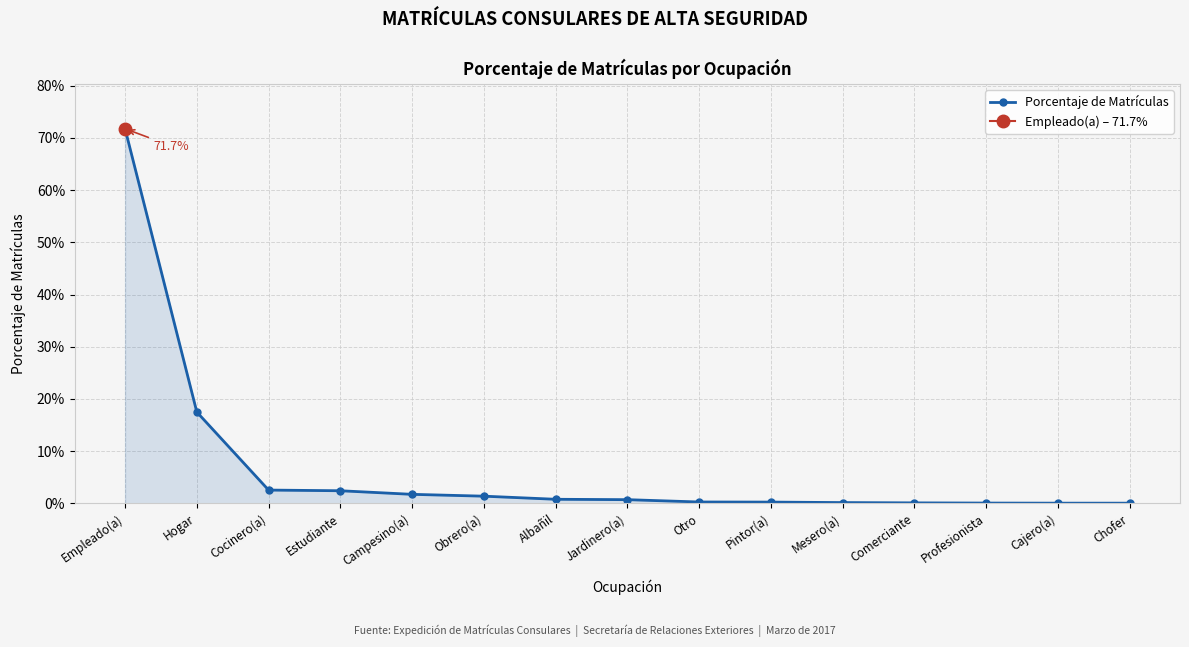

At which category does the chart reach its peak across all series?

Empleado(a)